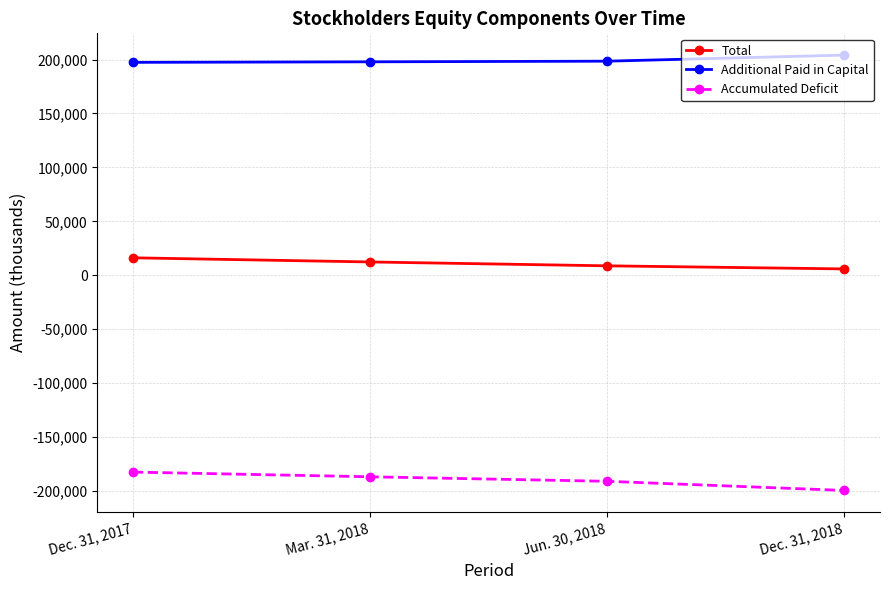

What is the minimum value shown in the chart?

-199388